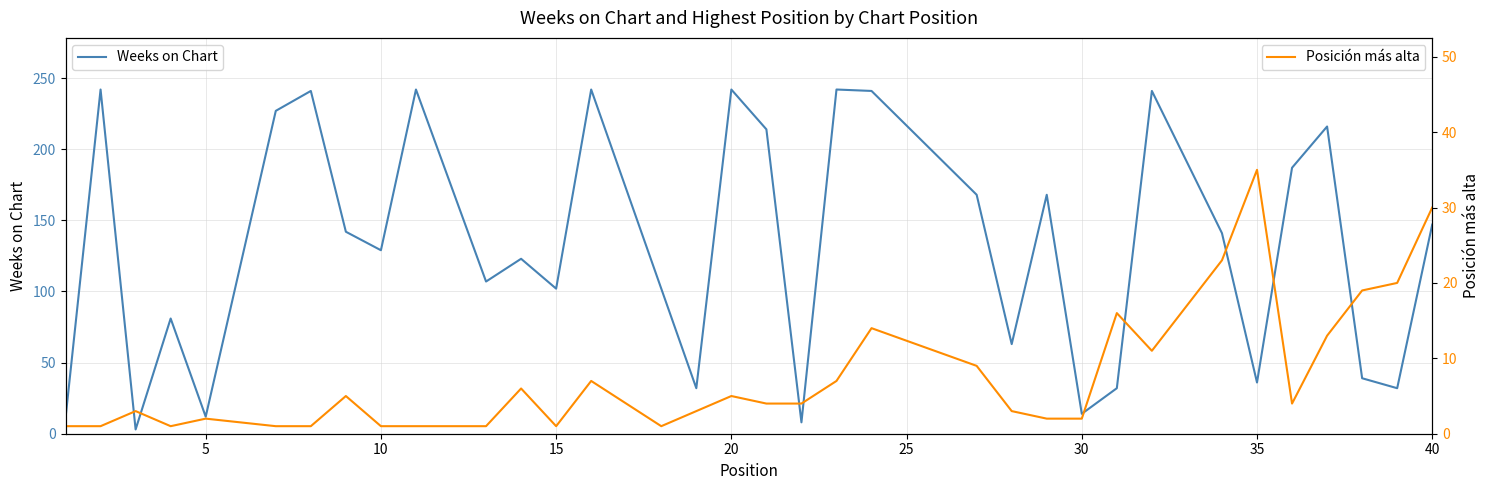

True or false: Weeks on Chart and Posición más alta intersect in this chart.

False